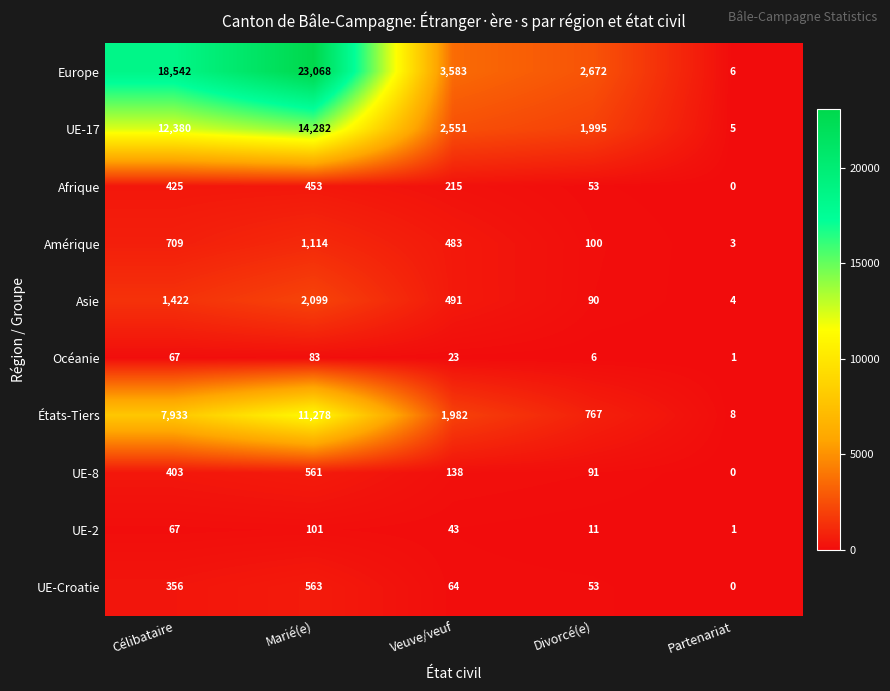

Read the Asie value at Marié(e).

2099